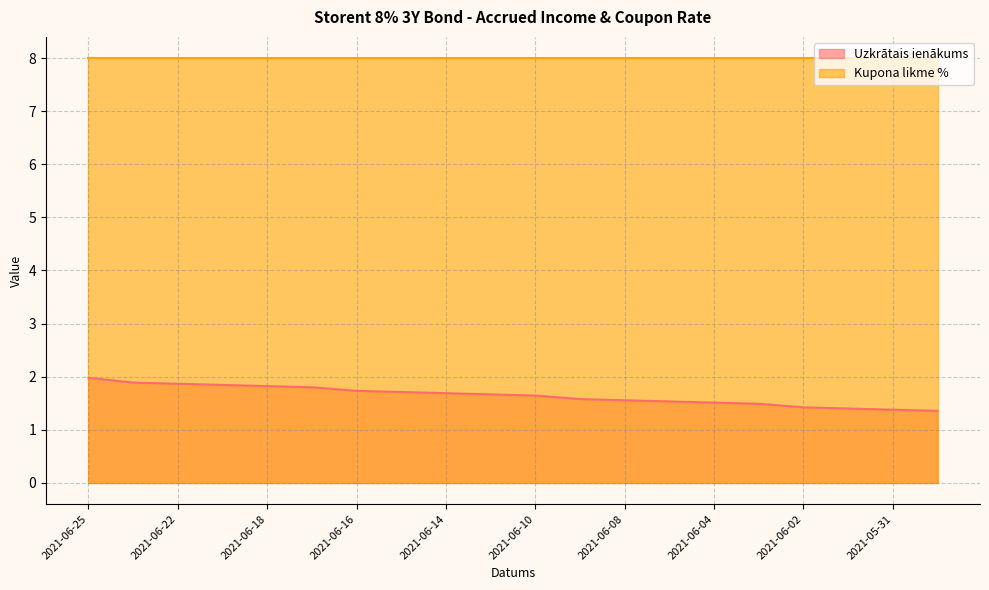

What is the change in value from 2021-06-23 to 2021-05-31?

-0.5